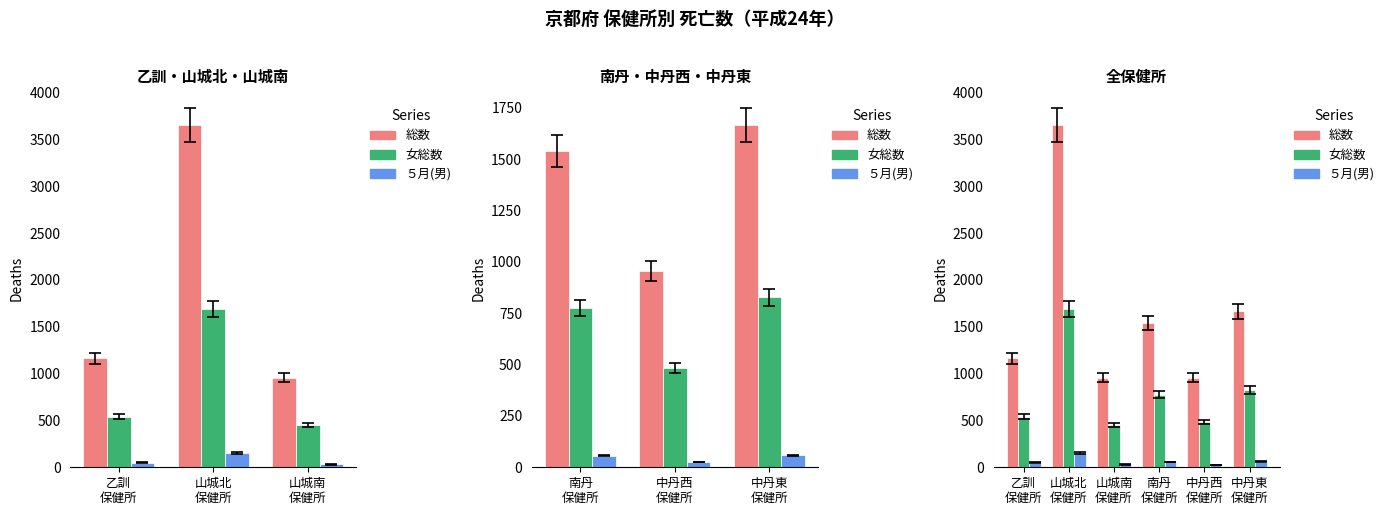

The ５月(男) series shows 25 at 中丹東 保健所. True or false?

False